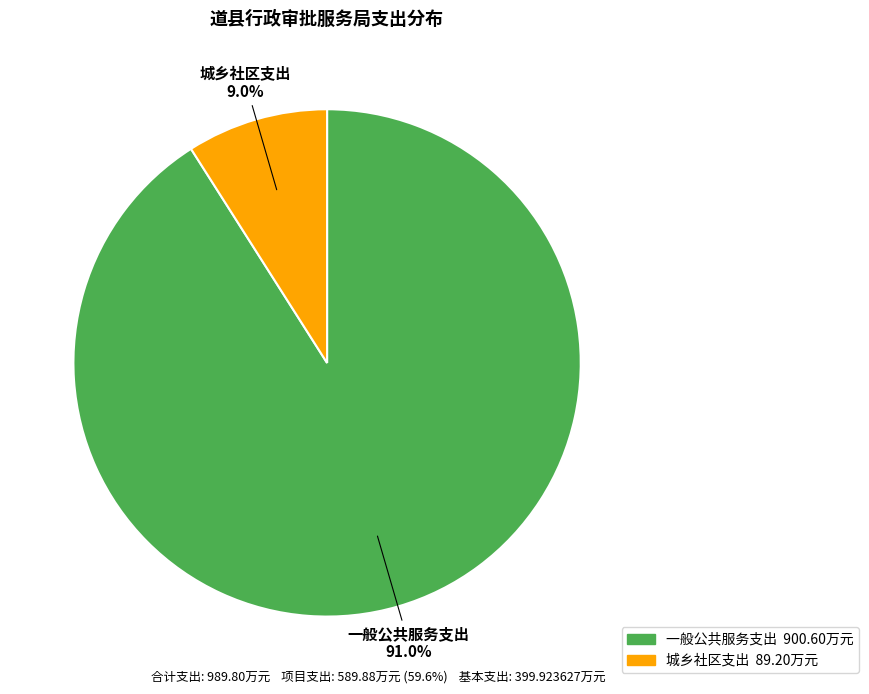

Between 城乡社区支出 and 一般公共服务支出, which is larger?

一般公共服务支出